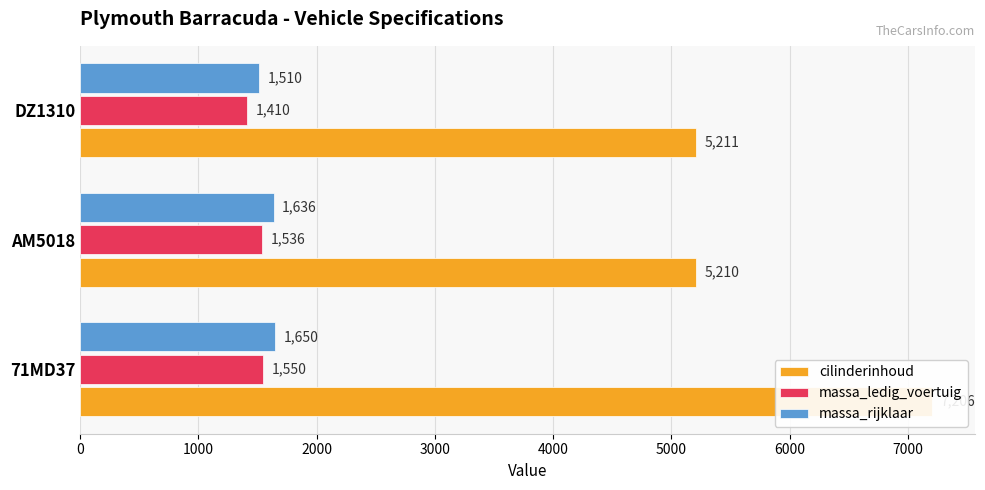

Which series has the widest spread of values?

cilinderinhoud